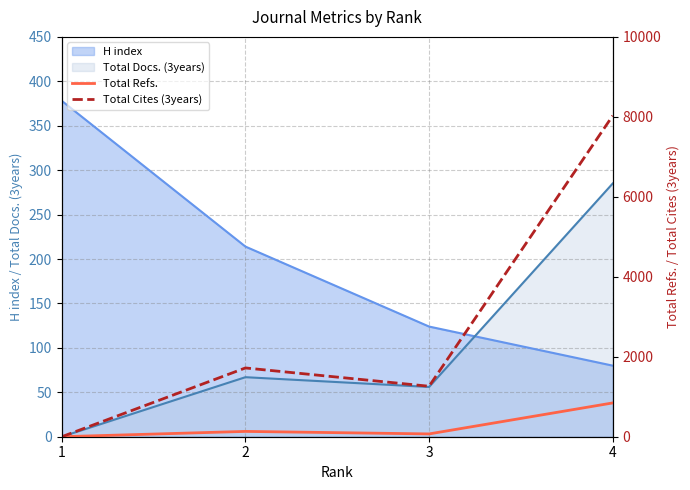

Does the chart display data point markers on the line(s)?

No